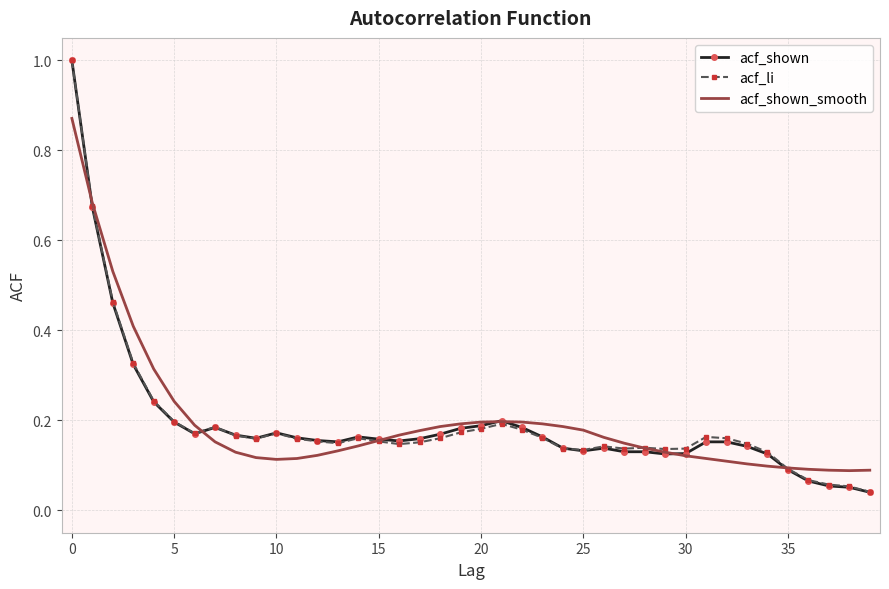

What are all the series names shown in the legend?

acf_shown, acf_li, acf_shown_smooth